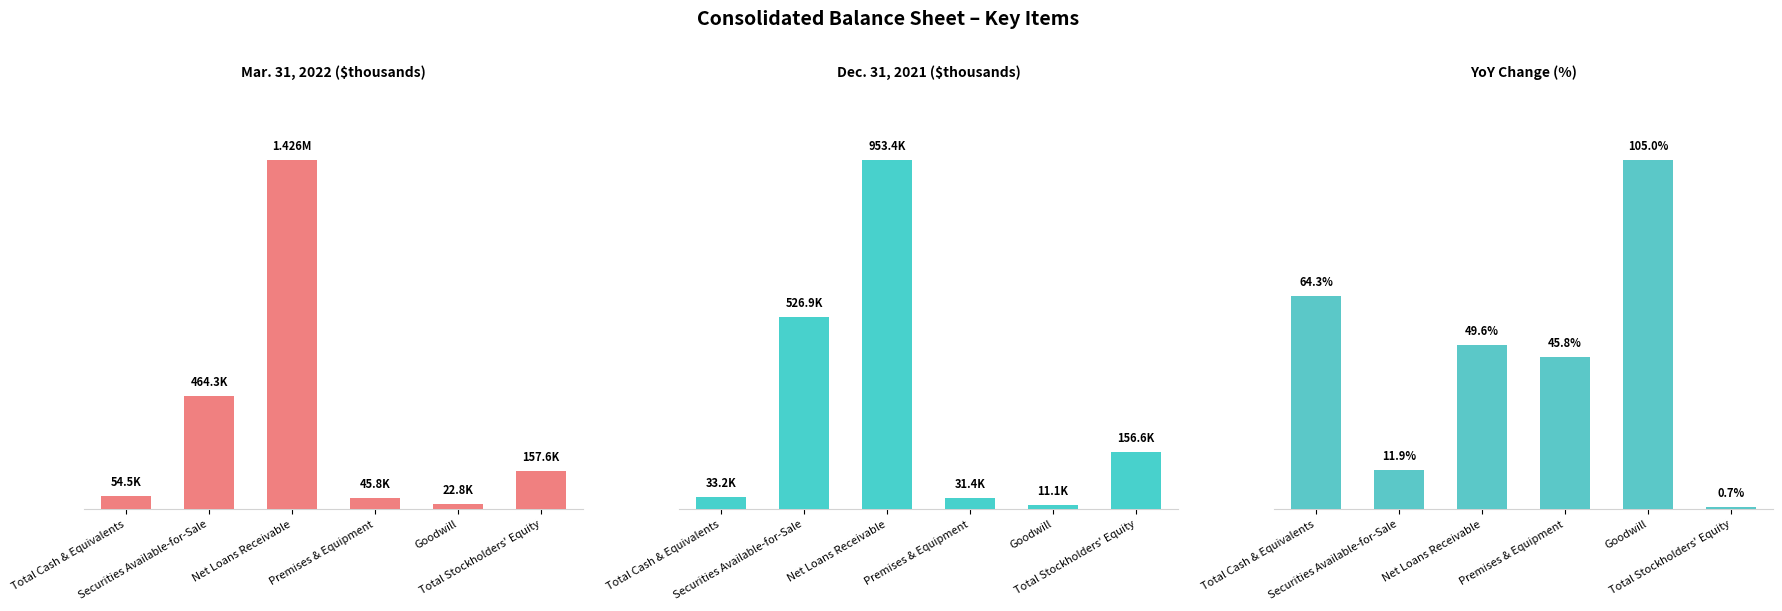

What is the difference between the maximum and minimum values in the Dec. 31, 2021 ($thousands) series?

942268.0